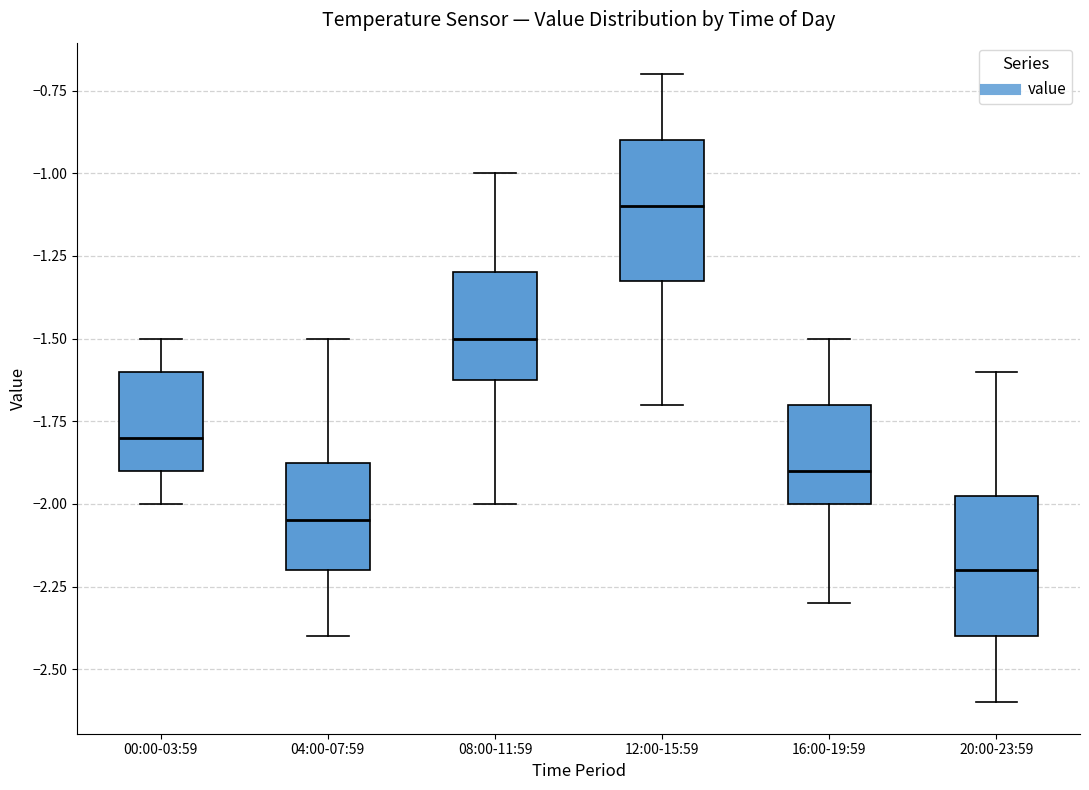

Reading left to right, read every box against the y-axis: the position of its median line, the range the box covers, and the ends of its whiskers. The values are not printed on the chart, so give them approximately, as read against the axis.

00:00-03:59: median -1.80, box -1.90 to -1.60, whiskers -2.00 to -1.50
04:00-07:59: median -2.05, box -2.20 to -1.85, whiskers -2.40 to -1.50
08:00-11:59: median -1.50, box -1.60 to -1.30, whiskers -2.00 to -1.00
12:00-15:59: median -1.10, box -1.30 to -0.90, whiskers -1.70 to -0.70
16:00-19:59: median -1.90, box -2.00 to -1.70, whiskers -2.30 to -1.50
20:00-23:59: median -2.20, box -2.40 to -1.95, whiskers -2.60 to -1.60